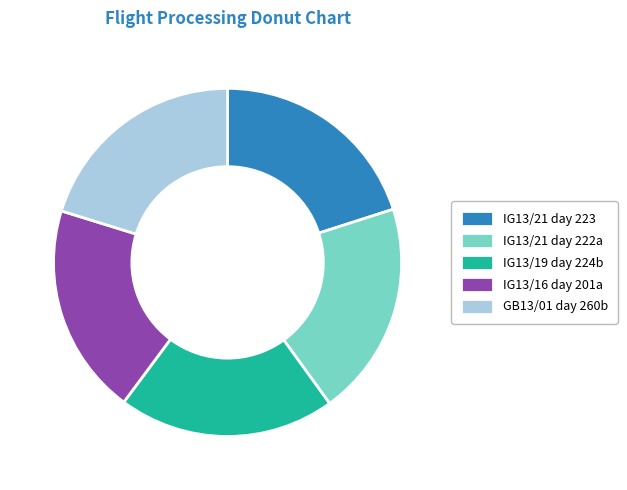

The GB13/01 day 260b slice represents 20% of the pie. True or false?

True